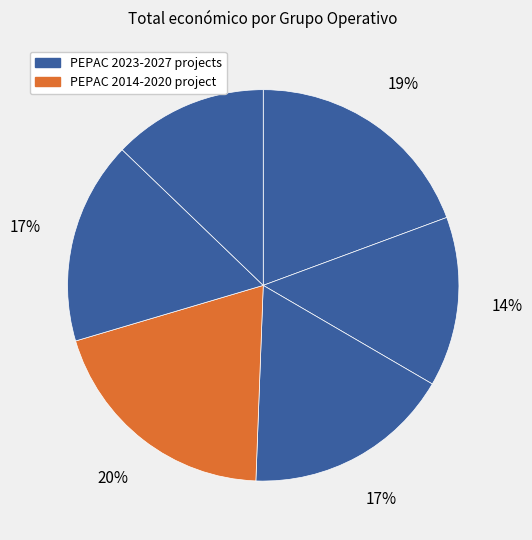

How many slices are in this pie chart?

6